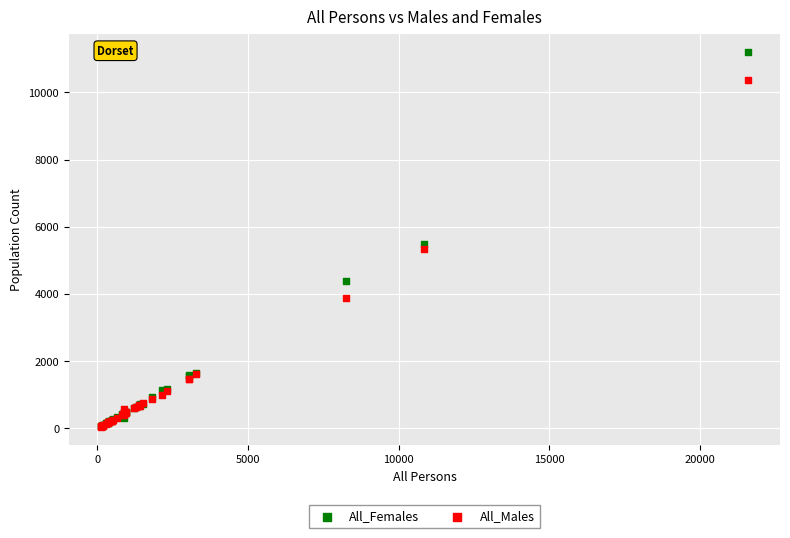

Across all series, what Y value is closest to 5623?

5482